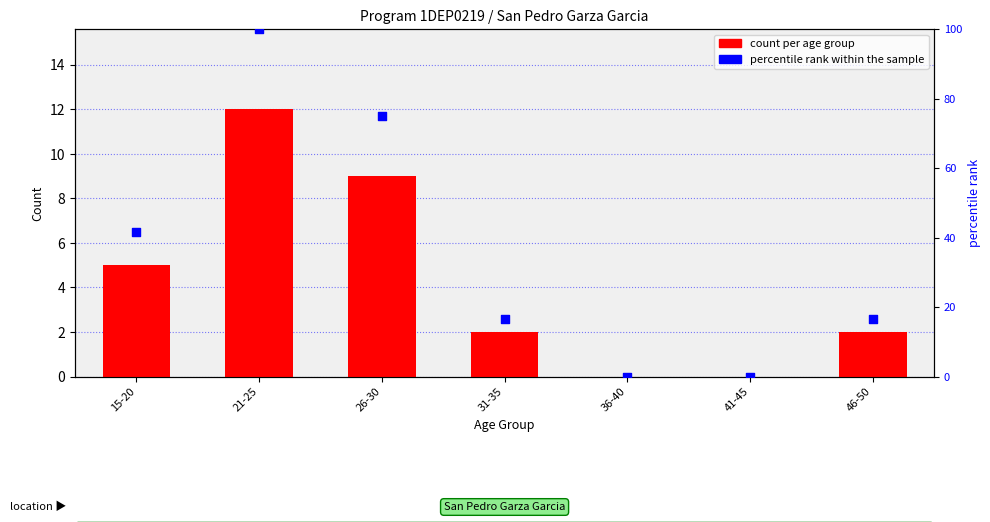

Which series contains the highest Y value?

percentile rank within the sample